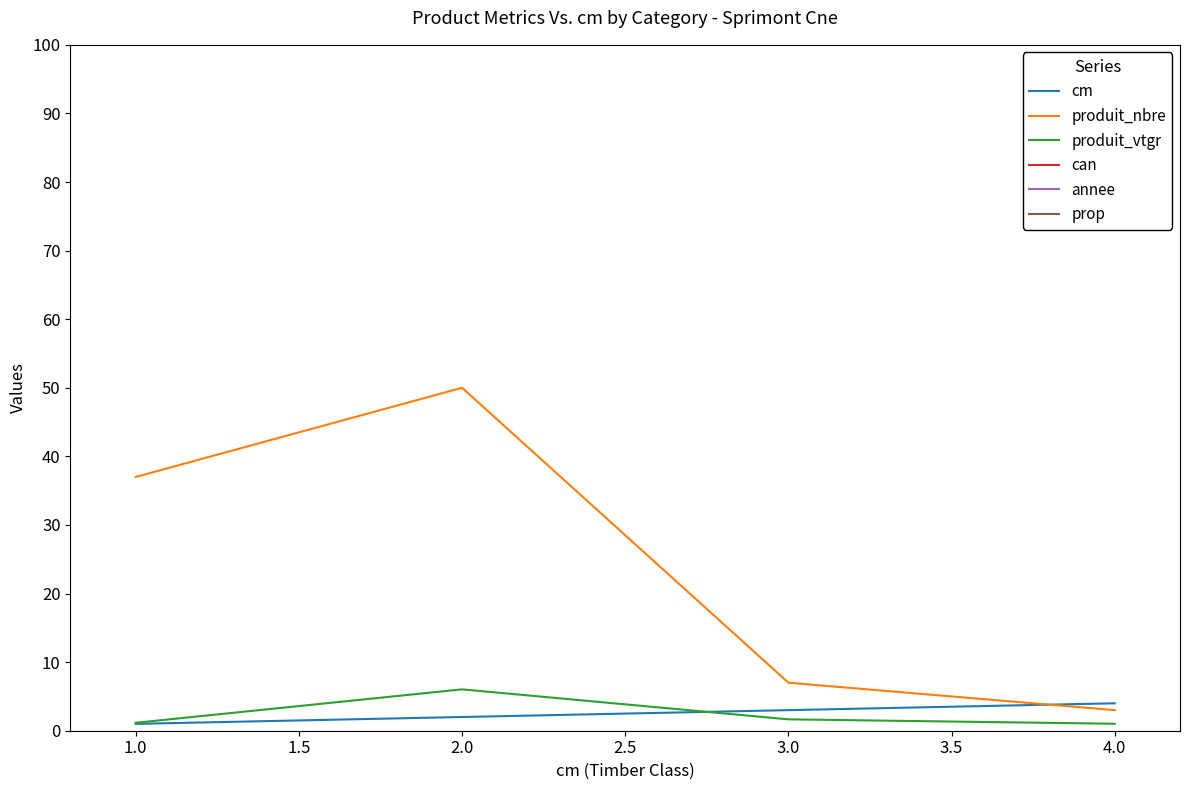

List the series in order of their peak value, lowest first.

cm, produit_vtgr, produit_nbre, can, annee, prop